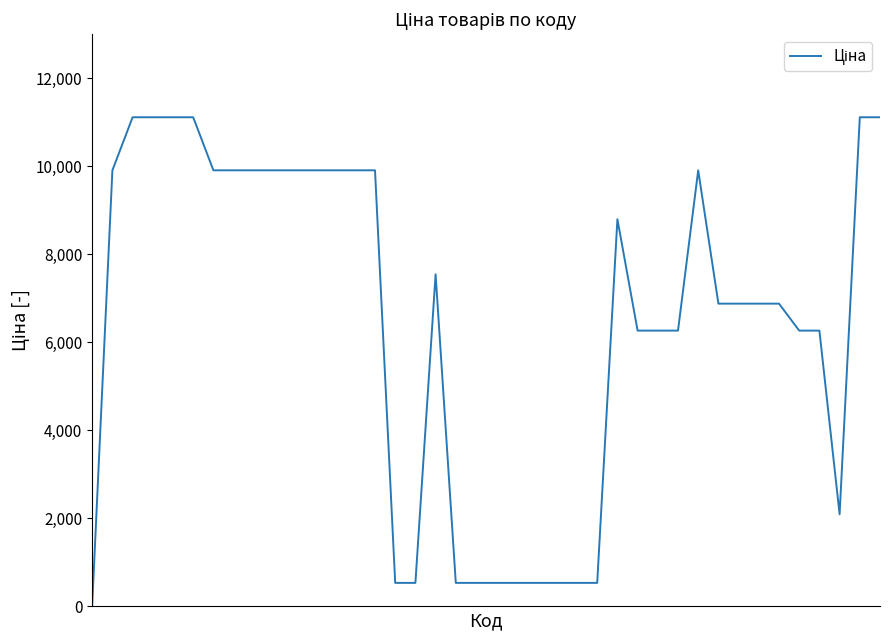

What is the average value?

6458.8